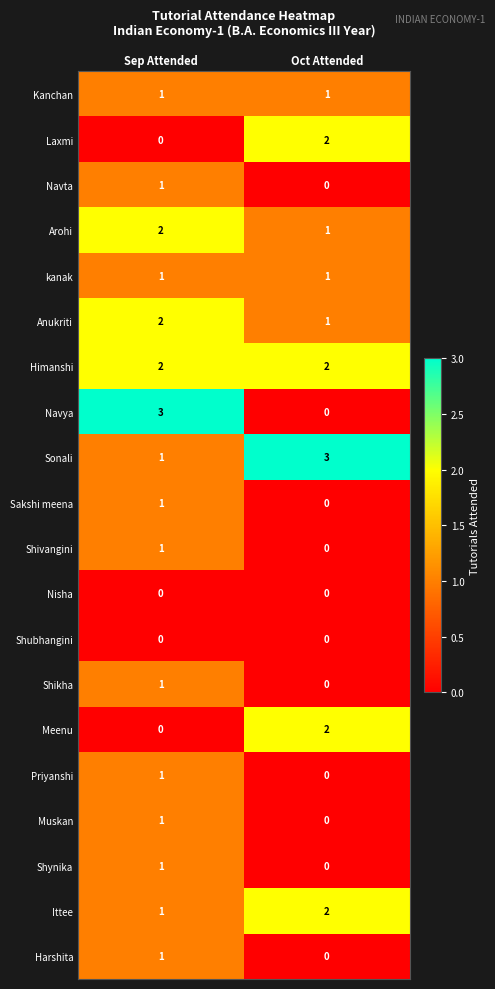

What is the total value across all series at Sep Attended?

21